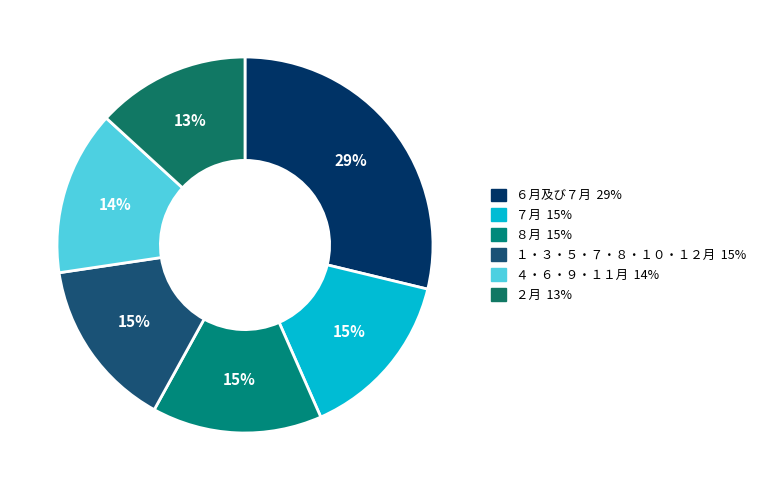

To the nearest percent, what percentage of the pie is ６月及び７月?

29%